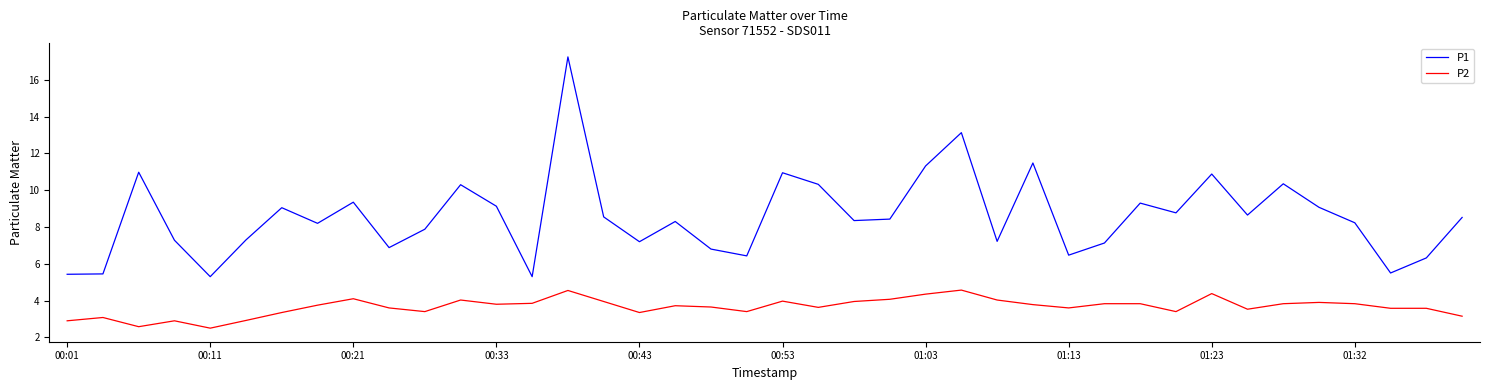

Rank the series by their maximum value, from lowest to highest.

P2, P1